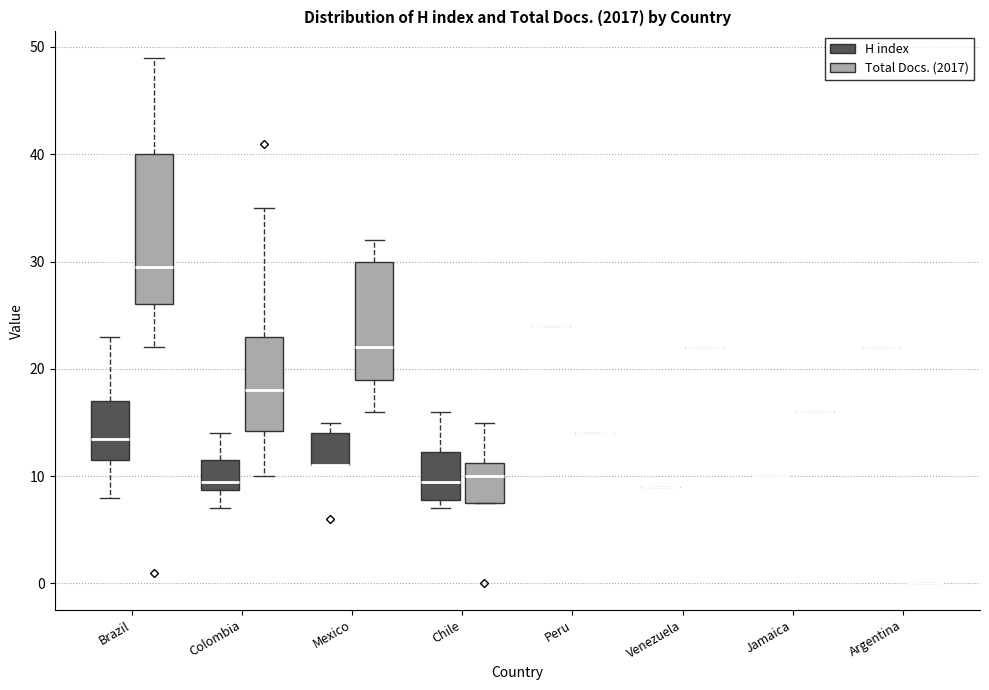

Reading left to right, read every box against the y-axis: the position of its median line, the range the box covers, and the ends of its whiskers. The values are not printed on the chart, so give them approximately, as read against the axis.

Brazil (H index): median 14, box 12 to 17, whiskers 8 to 23
Brazil (Total Docs. (2017)): median 30, box 26 to 40, whiskers 22 to 49
Colombia (H index): median 10, box 9 to 12, whiskers 7 to 14
Colombia (Total Docs. (2017)): median 18, box 14 to 23, whiskers 10 to 35
Mexico (H index): median 11 (drawn on the box's lower edge), box 11 to 14, whiskers 11 to 15
Mexico (Total Docs. (2017)): median 22, box 19 to 30, whiskers 16 to 32
Chile (H index): median 10, box 8 to 12, whiskers 7 to 16
Chile (Total Docs. (2017)): median 10, box 8 to 11, whiskers 8 to 15
Peru (H index): box collapsed to a line at 24, whiskers 24 to 24
Peru (Total Docs. (2017)): box collapsed to a line at 14, whiskers 14 to 14
Venezuela (H index): box collapsed to a line at 9, whiskers 9 to 9
Venezuela (Total Docs. (2017)): box collapsed to a line at 22, whiskers 22 to 22
Jamaica (H index): box collapsed to a line at 10, whiskers 10 to 10
Jamaica (Total Docs. (2017)): box collapsed to a line at 16, whiskers 16 to 16
Argentina (H index): box collapsed to a line at 22, whiskers 22 to 22
Argentina (Total Docs. (2017)): box collapsed to a line at 0, whiskers 0 to 0